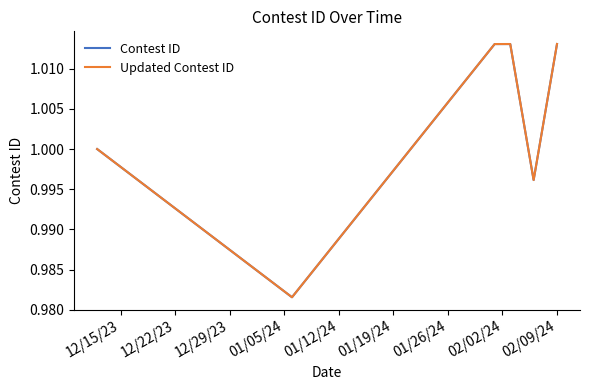

Which series has the widest spread of values?

Updated Contest ID